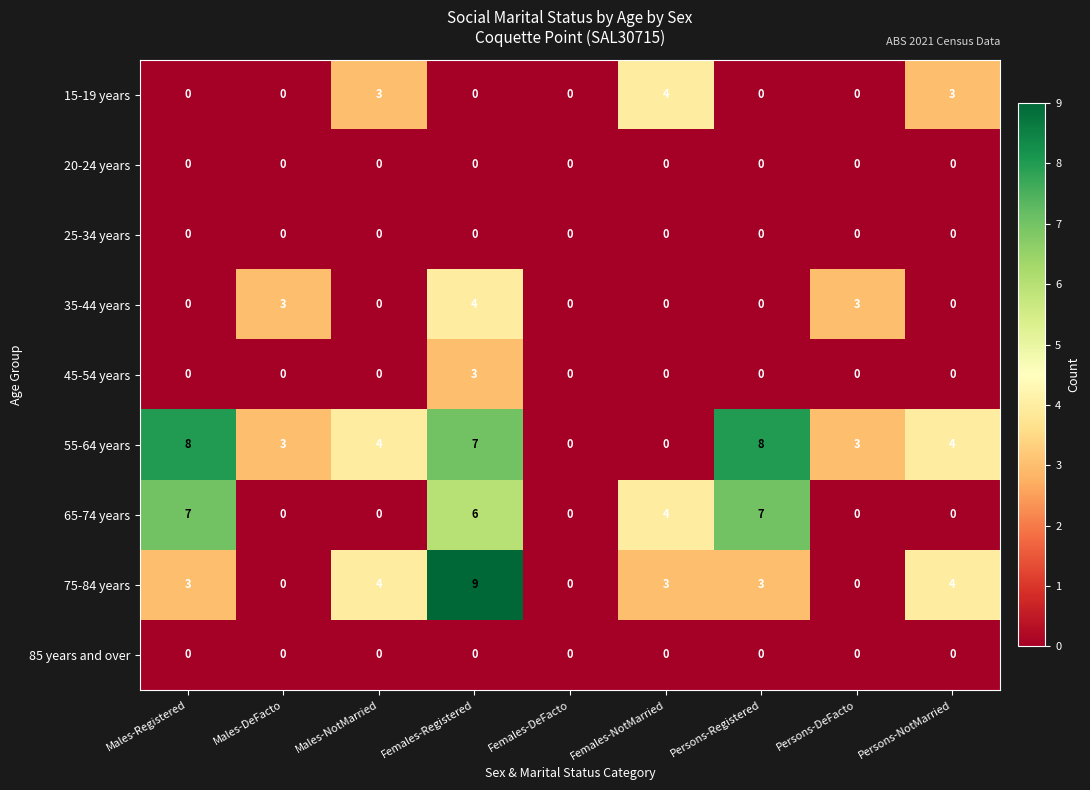

What is the total value across all series at Females-Registered?

29